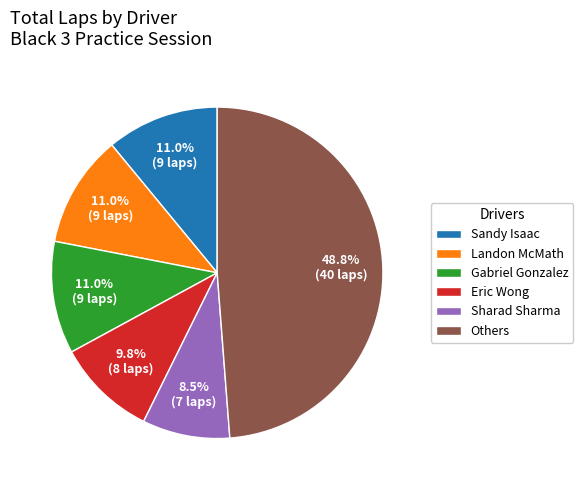

Does any single category account for the majority?

No